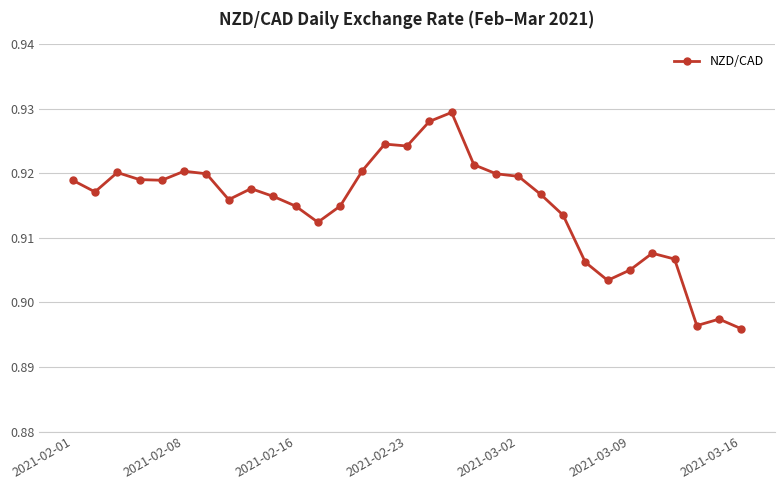

How many values are between 0 and 1?

31